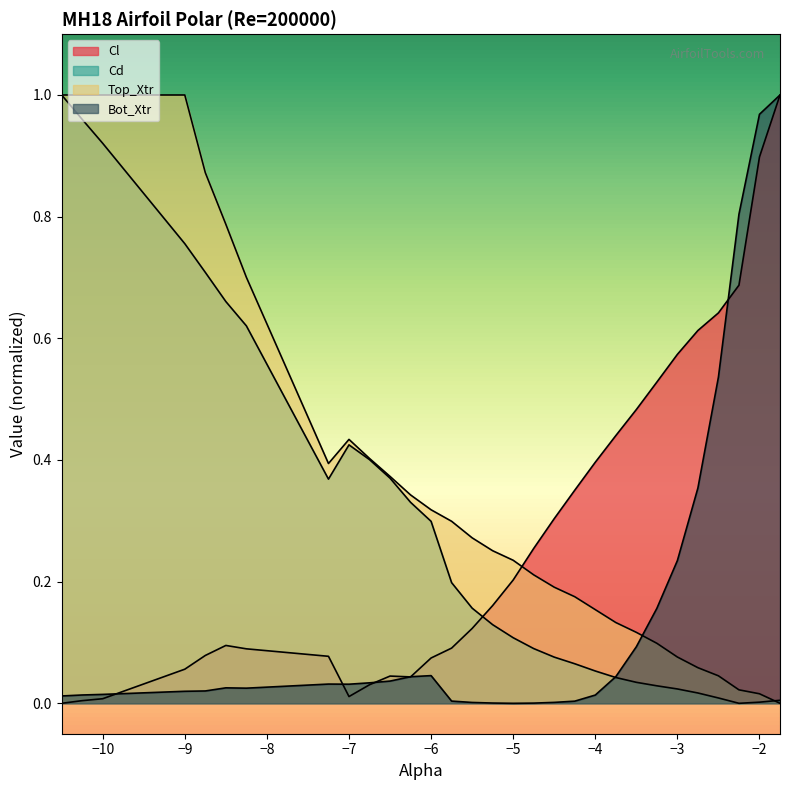

Between -1.75 and -2.5, which is larger?

-1.75